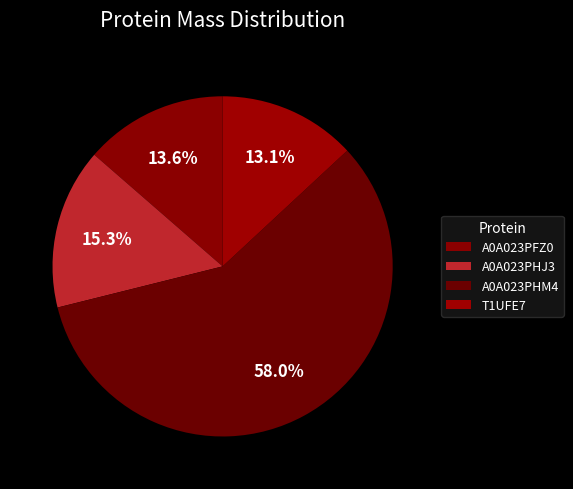

Is A0A023PHM4 the majority of the pie?

Yes